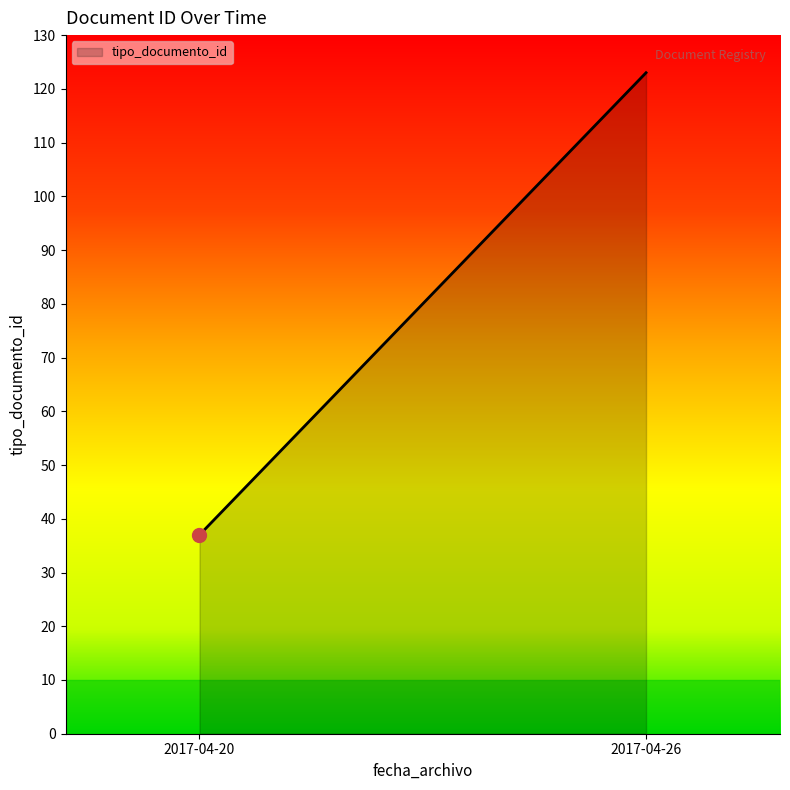

Rank the categories by value from highest to lowest.

2017-04-26, 2017-04-20